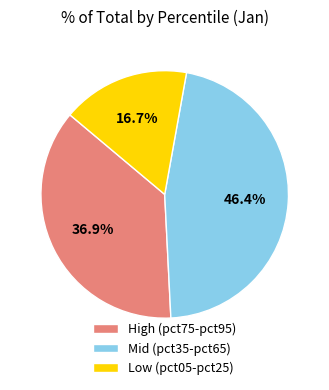

What portion of the pie excludes High (pct75-pct95)?

63.1%